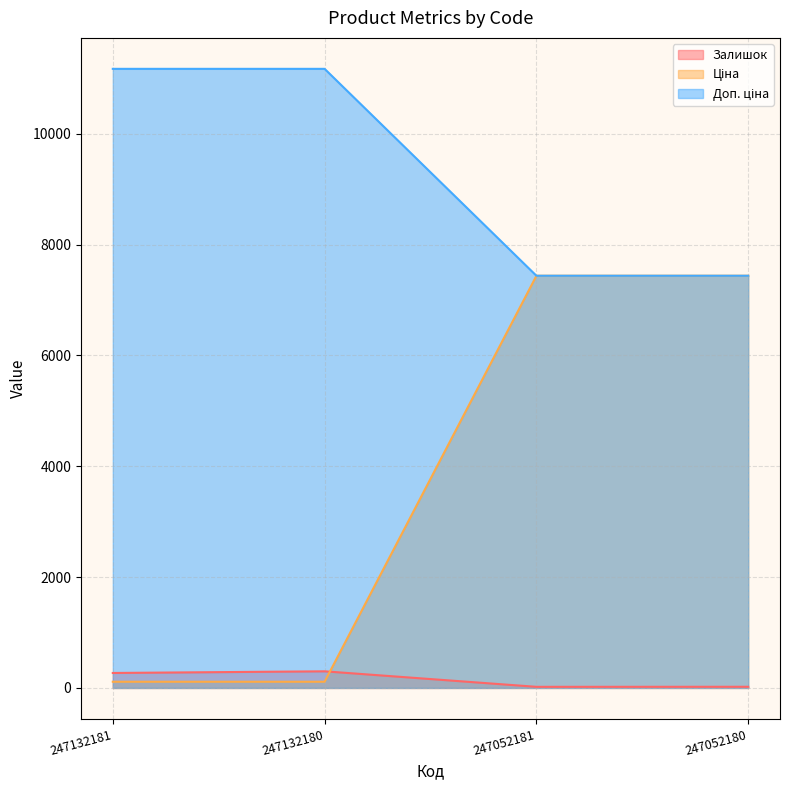

What is the total value across all series at 247132181?

11550.7